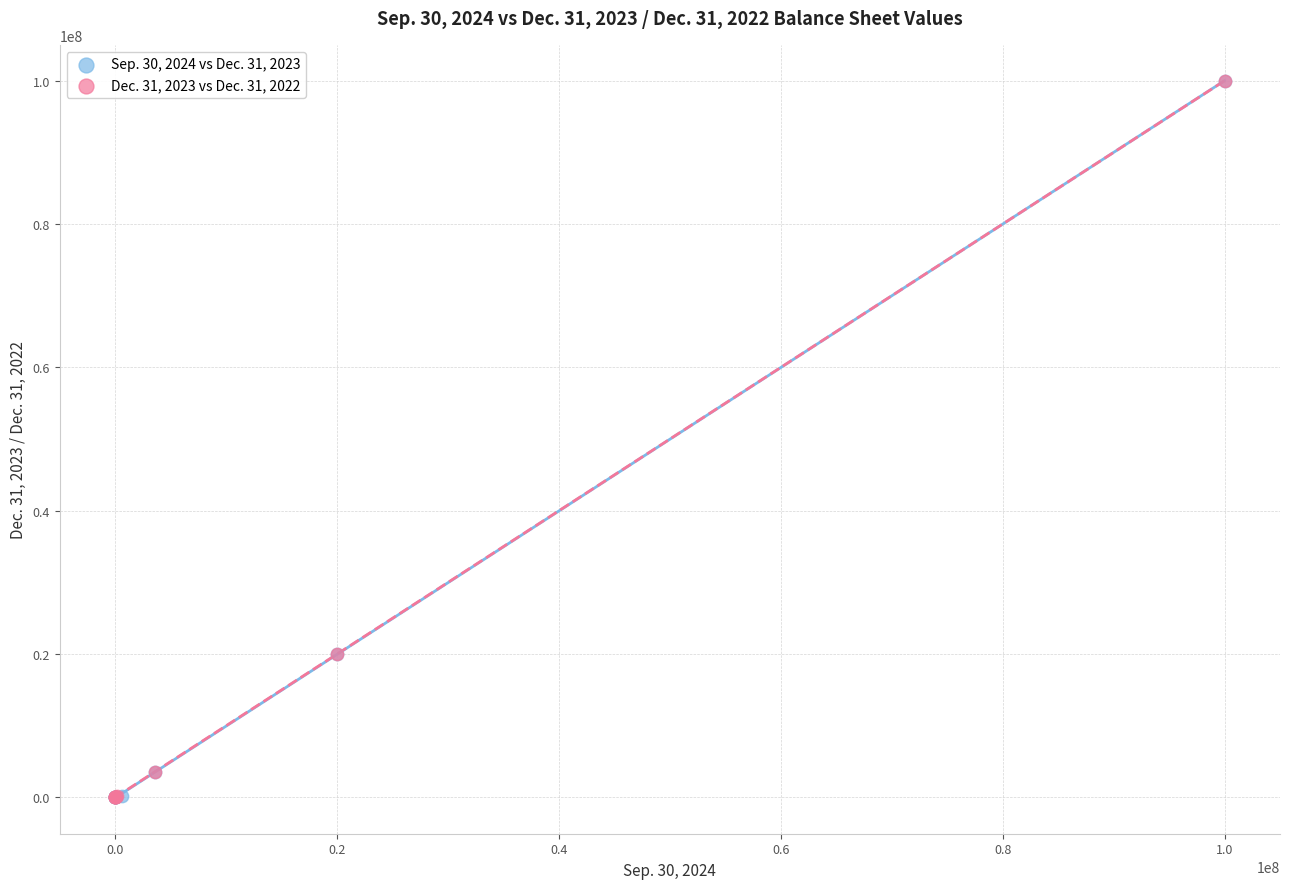

What are all the series names shown in the legend?

Sep. 30, 2024 vs Dec. 31, 2023, Dec. 31, 2023 vs Dec. 31, 2022